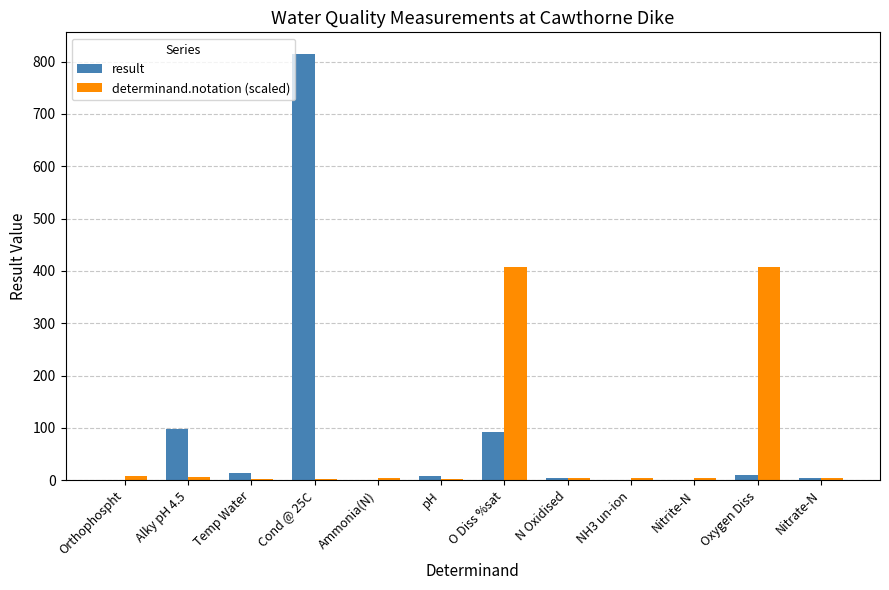

Between N Oxidised and Oxygen Diss, which series saw the biggest shift?

determinand.notation (scaled)